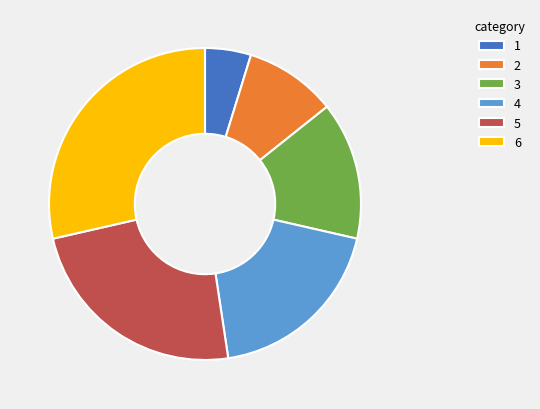

Approximately how many times larger is the value at 3 compared to 5?

0.6